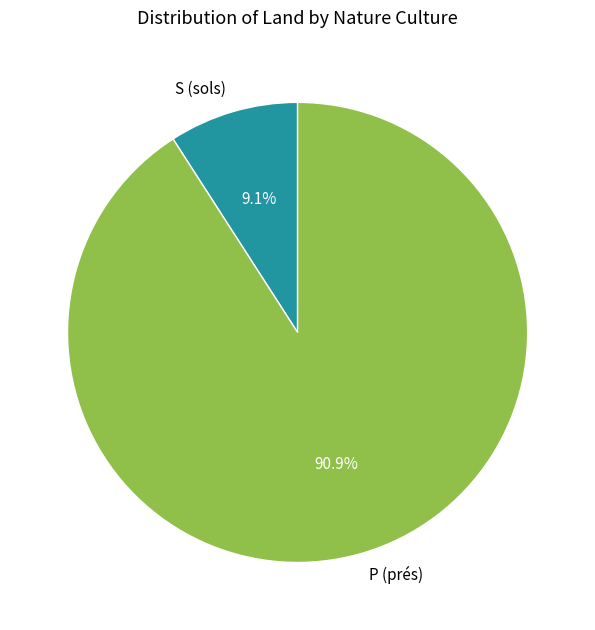

What is the largest slice in the pie chart?

P (prés)